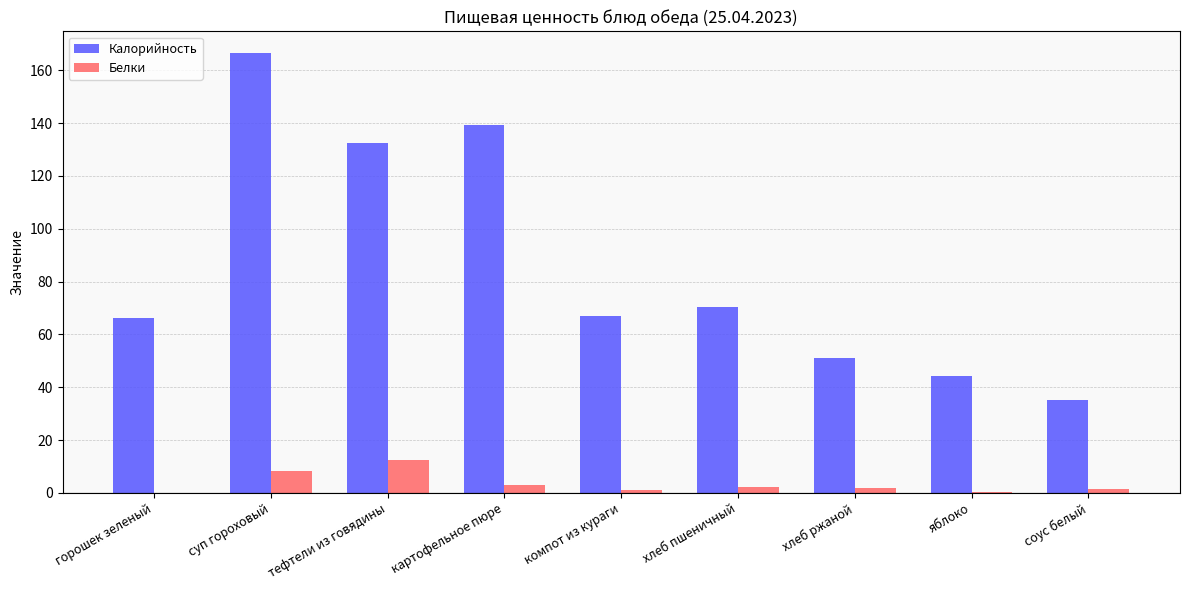

Which series has the largest range (max minus min)?

Калорийность